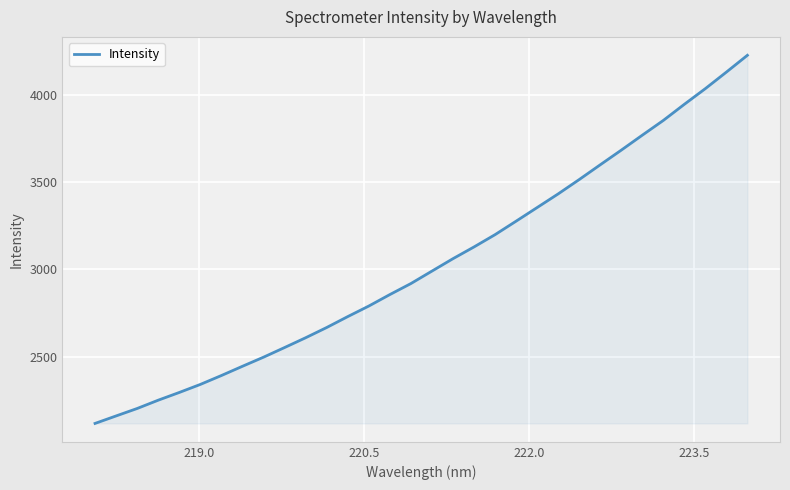

What is the greatest value displayed?

4228.3